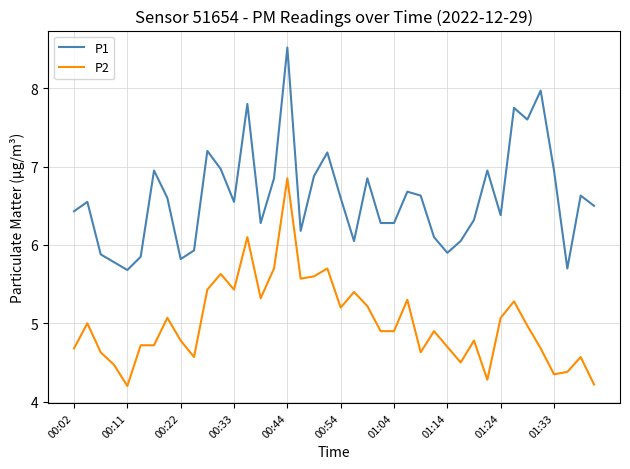

Which series has the largest range (max minus min)?

P1